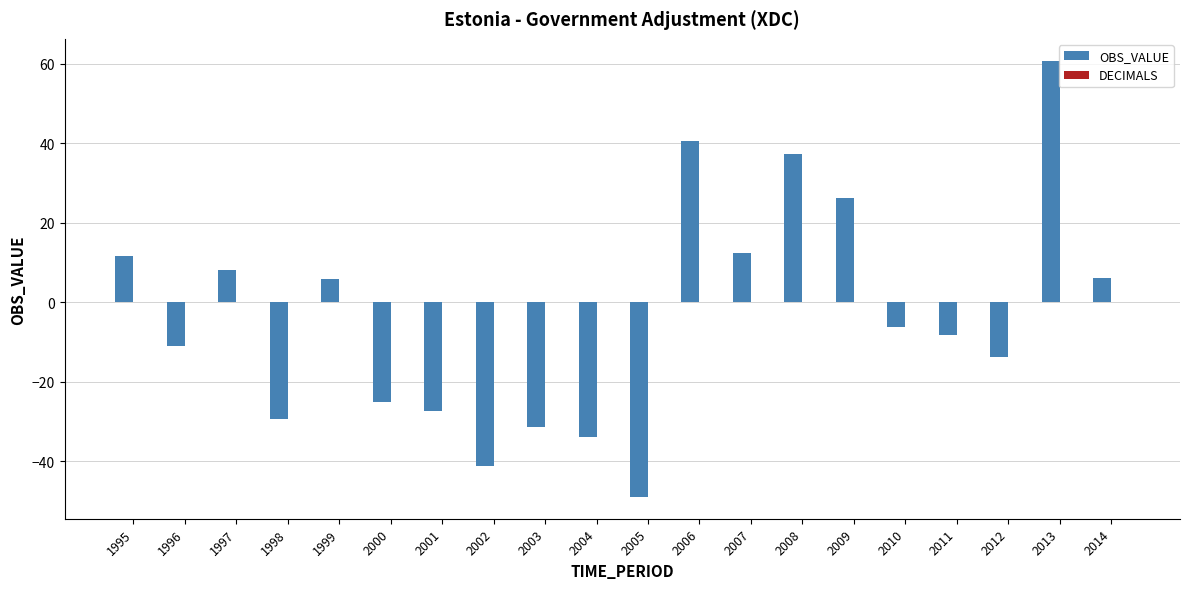

What is the maximum value shown in the chart?

60.8